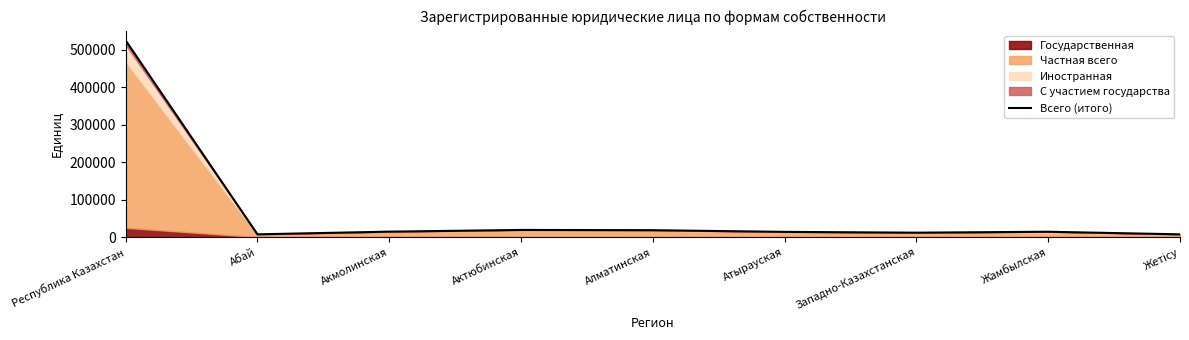

What is the difference between the second highest and second lowest values?

11688